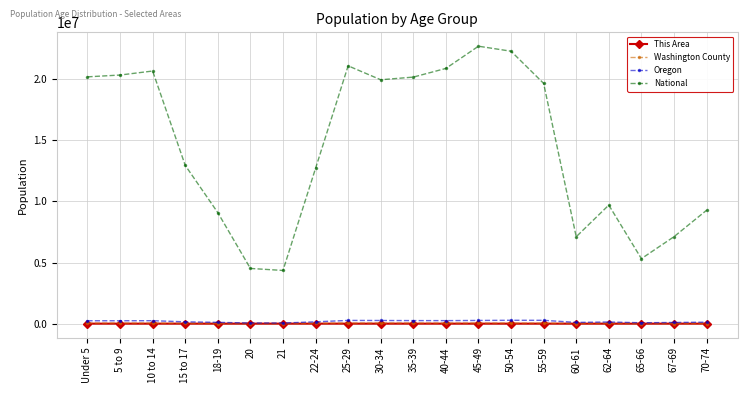

Count the number of categories in the chart.

20